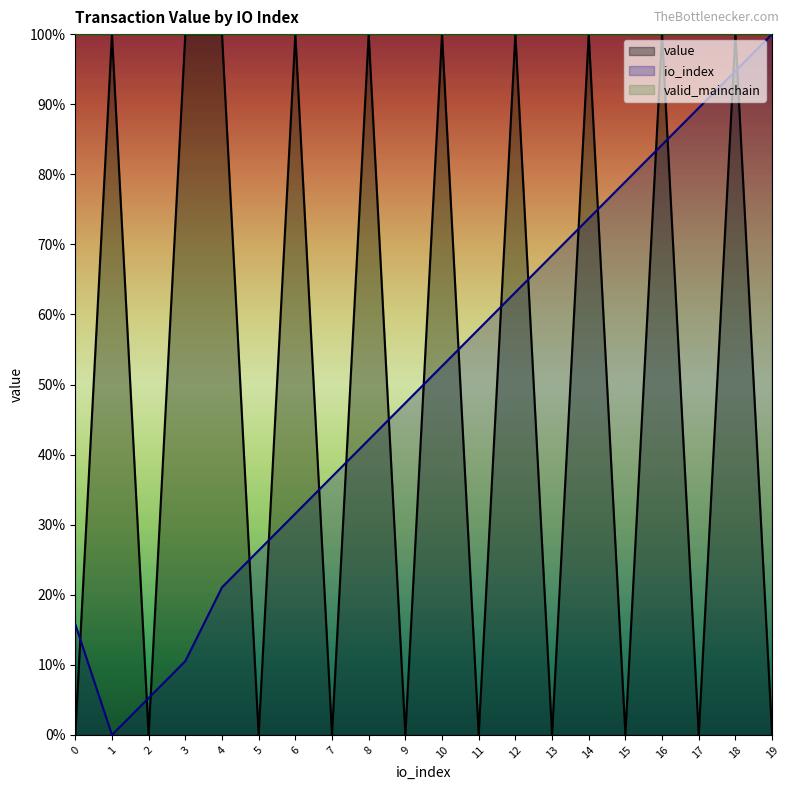

At which category is the sum across all series the highest?

18